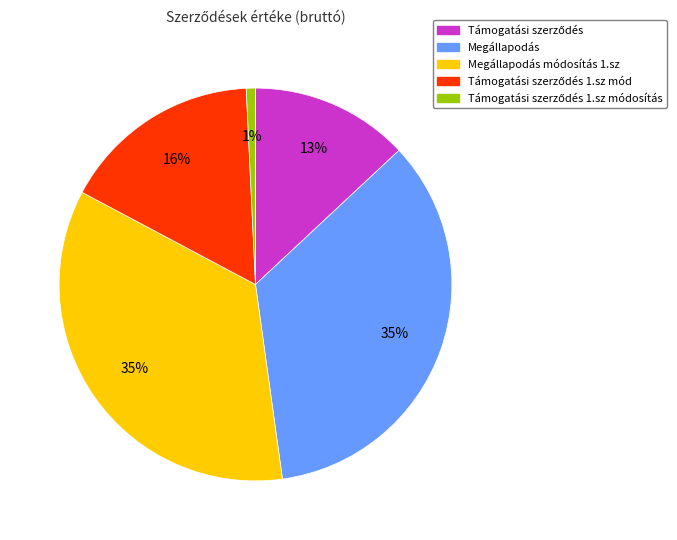

To the nearest percent, what is the average slice percentage?

20%